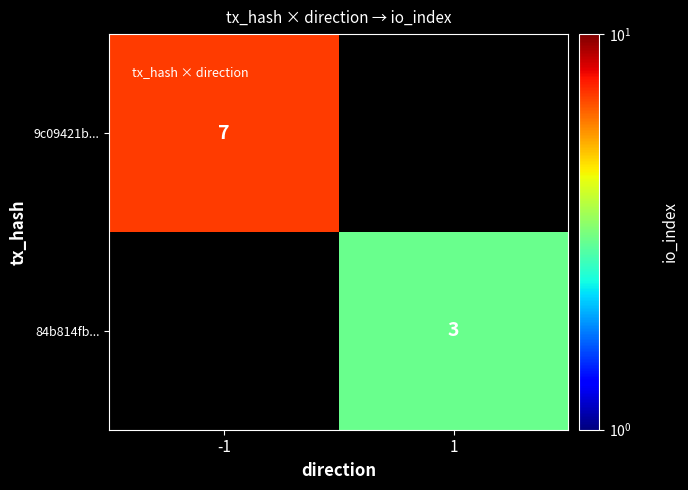

Is it true that 84b814fb... equals 0.8 at 1?

False